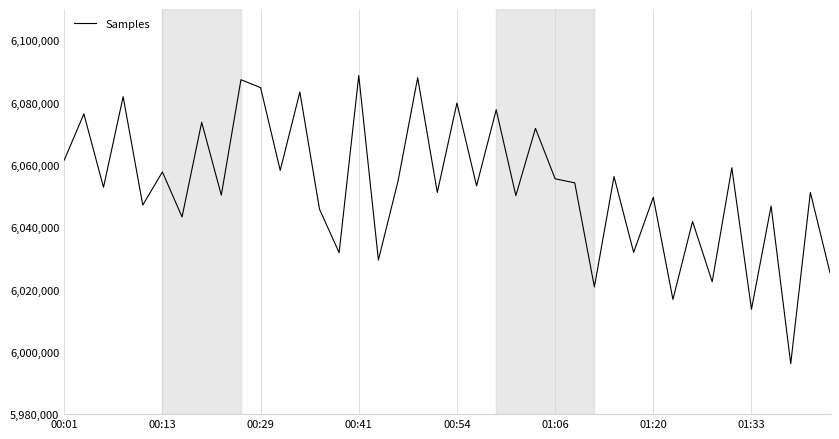

What is the difference between the maximum and minimum values?

92469